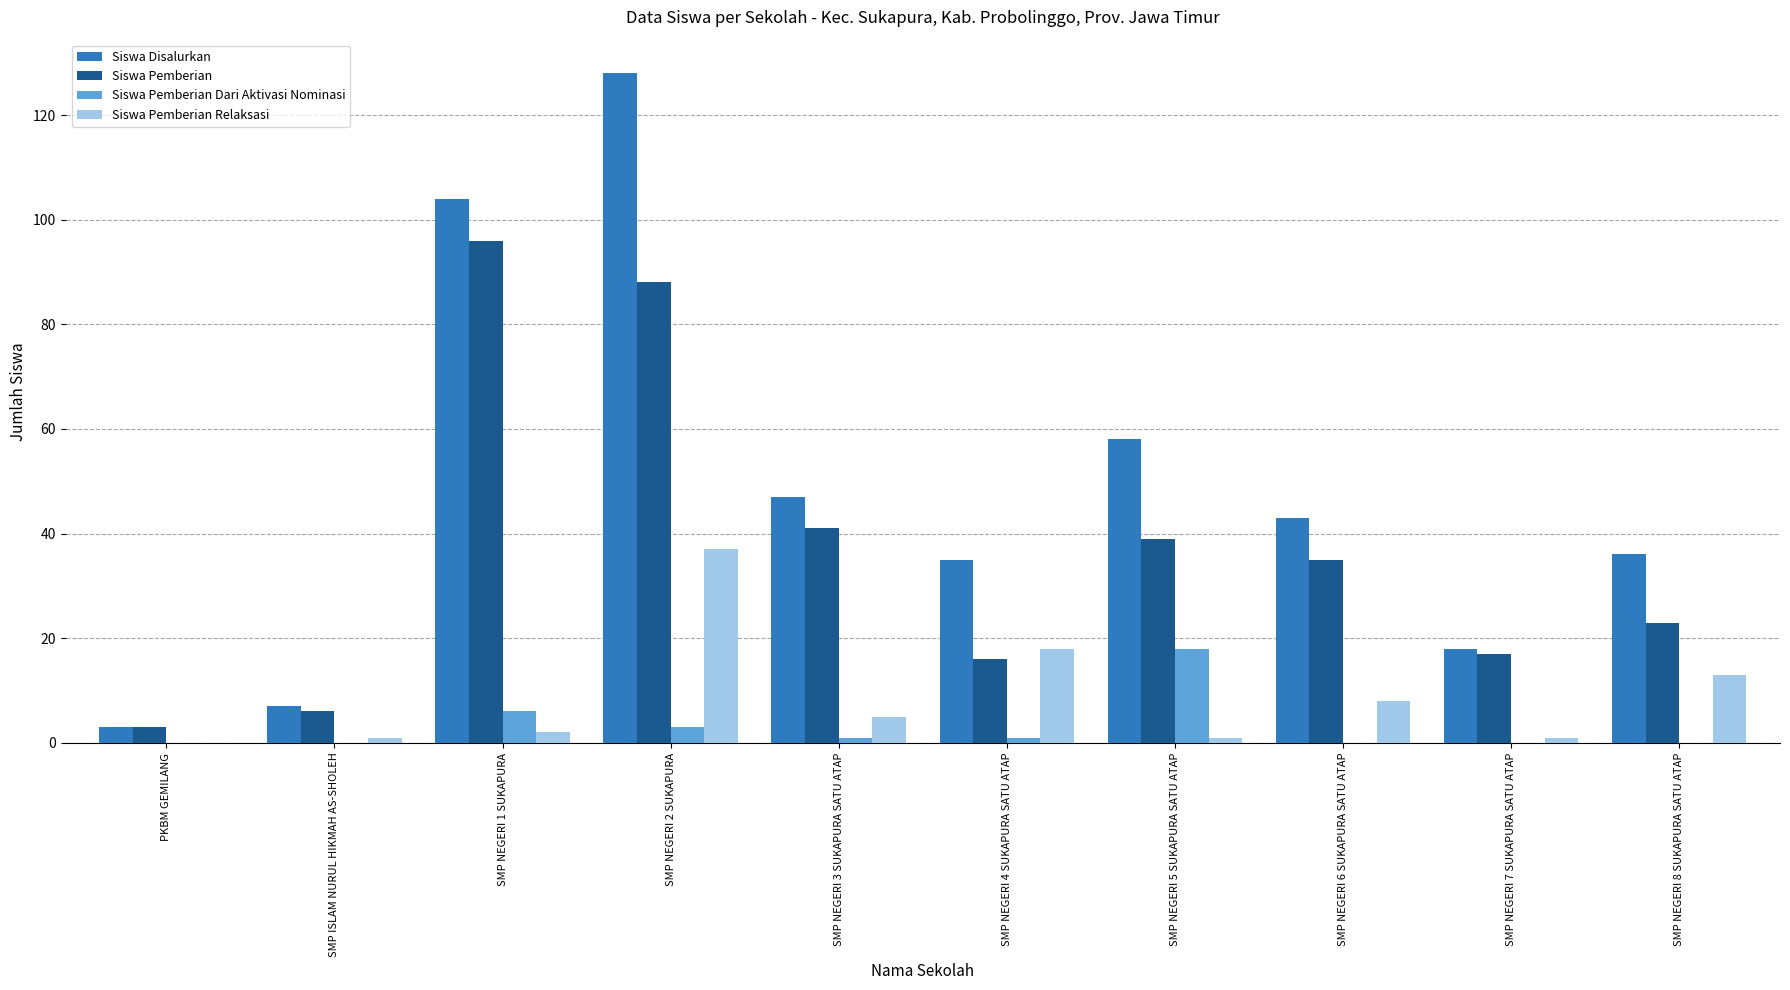

Which series changed the most between PKBM GEMILANG and SMP NEGERI 1 SUKAPURA?

Siswa Disalurkan